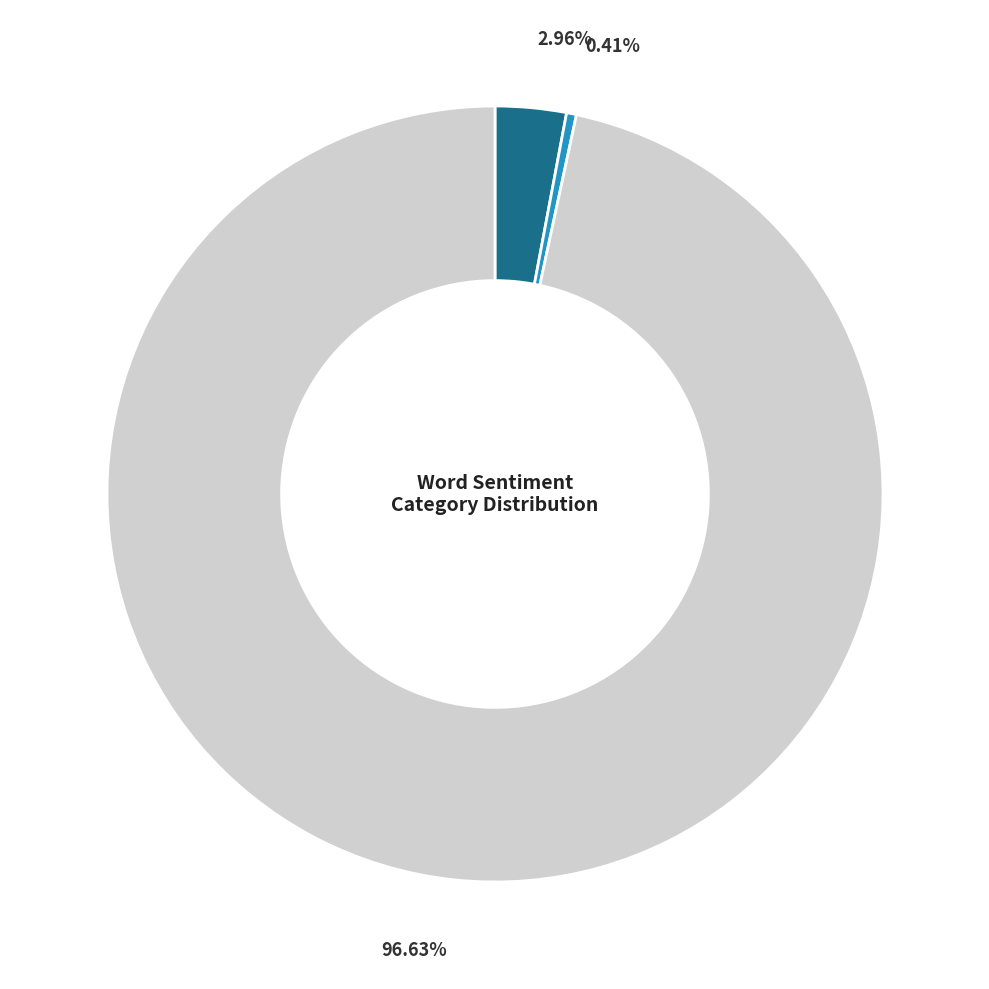

Is there any slice that represents more than half of the pie?

Yes